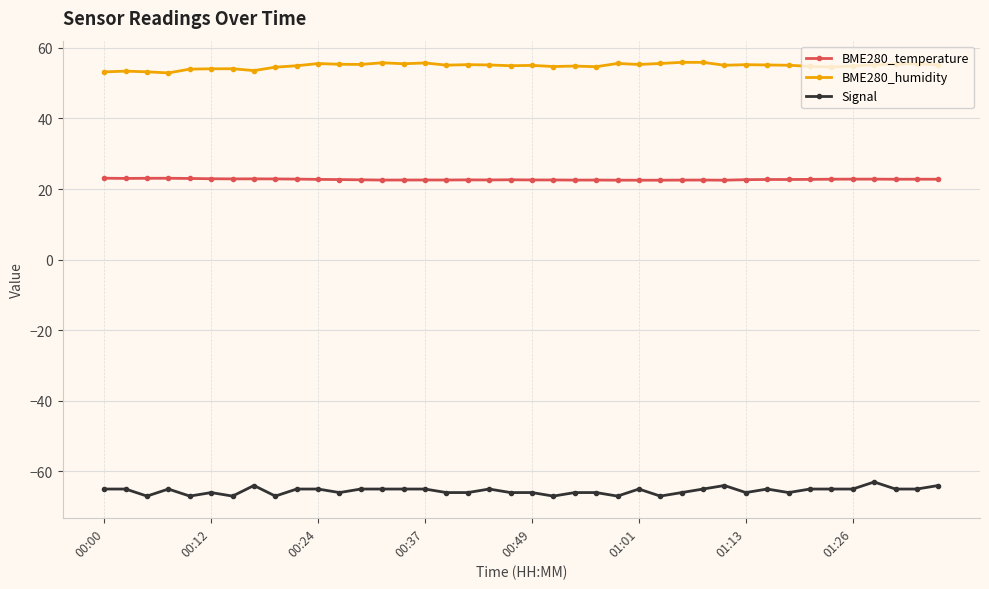

What is the maximum value shown in the chart?

55.9